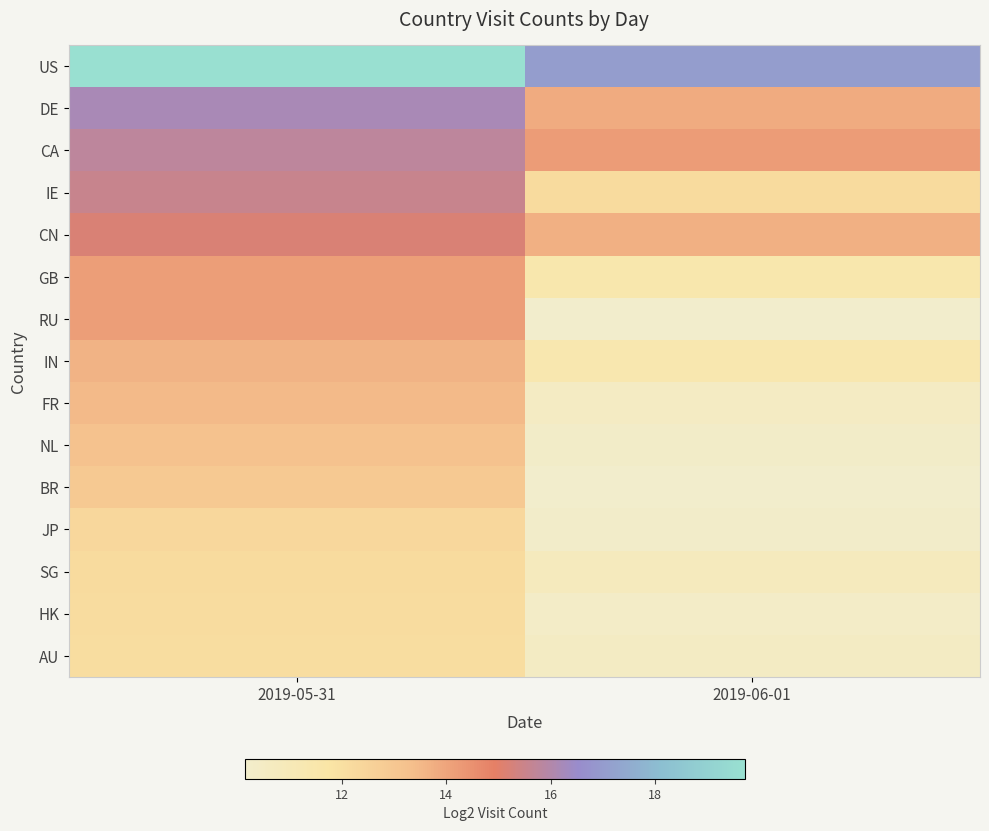

Rank the series by their maximum value, from lowest to highest.

AU, HK, SG, JP, BR, NL, FR, IN, GB, RU, CN, IE, CA, DE, US